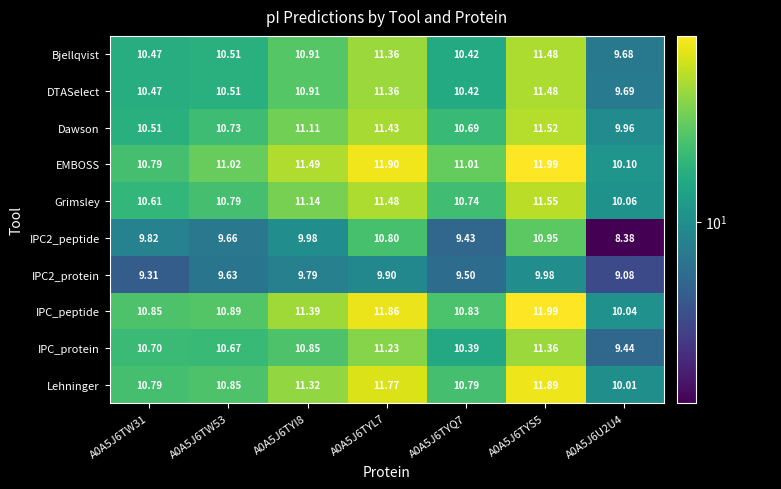

Count the number of categories in the chart.

7